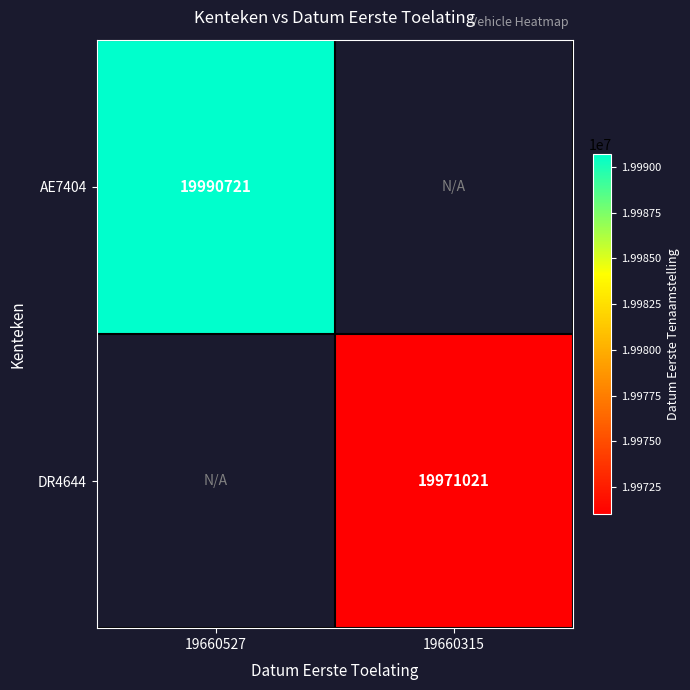

Is it true that DR4644 equals 19971021 at 19660315?

True